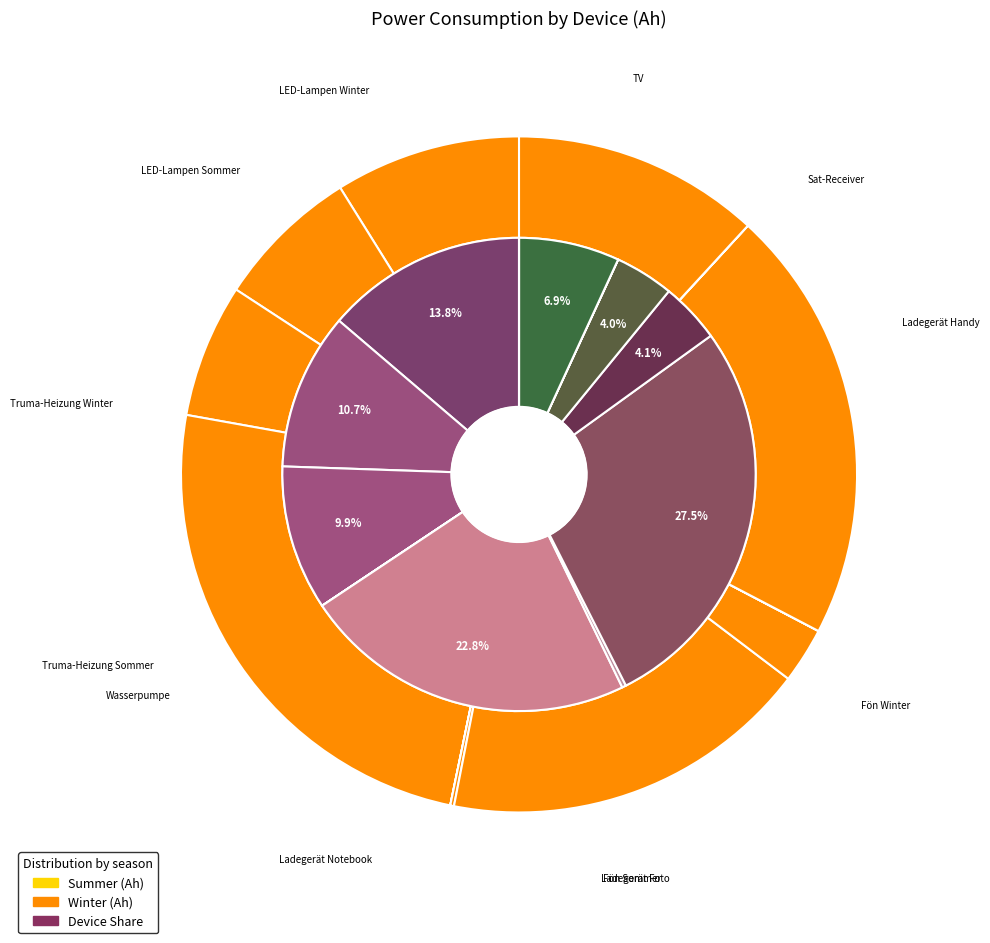

Is it true that 8 is 4% of the pie?

True